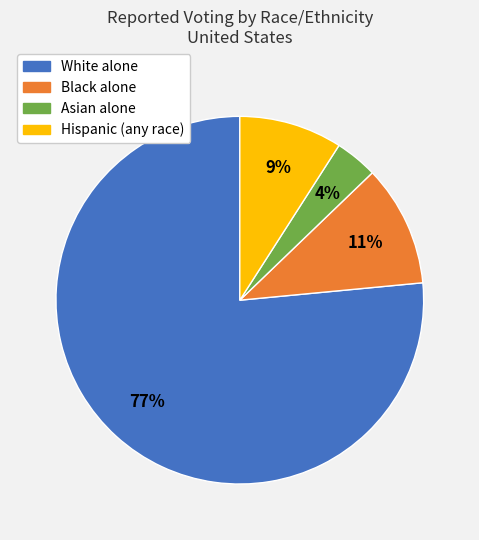

Which slice represents more than half of the pie?

White alone